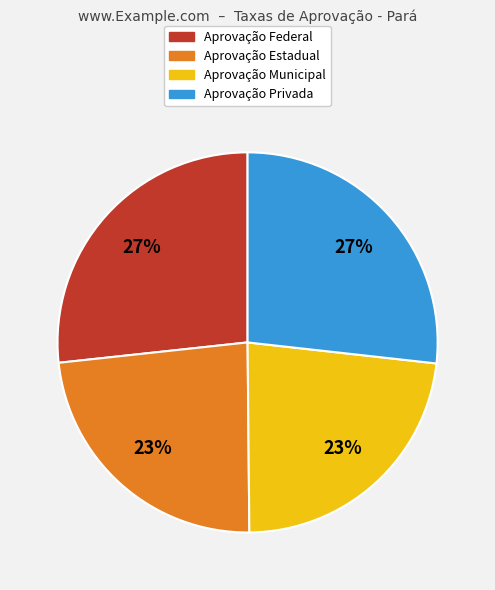

Count the number of slices in the pie.

4